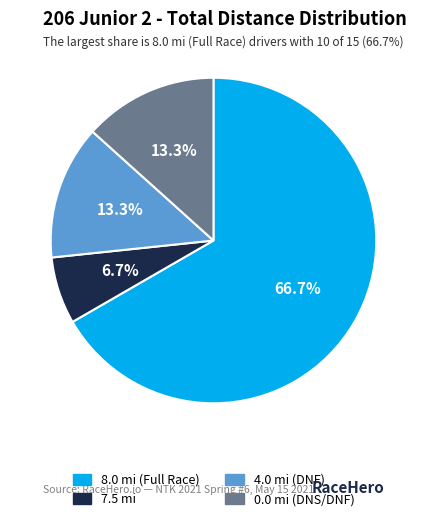

Is there a majority slice in this chart?

Yes